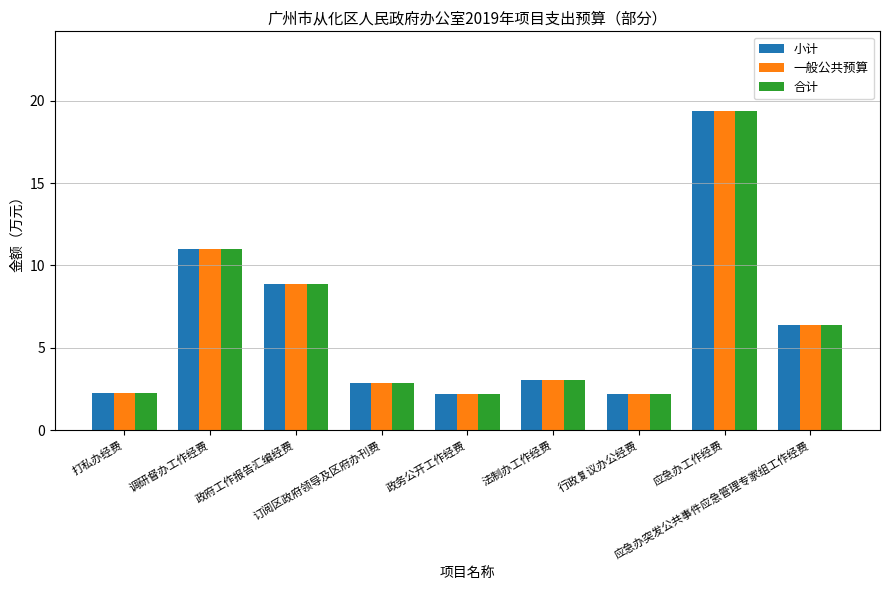

How many data points in 小计 are less than 3?

4